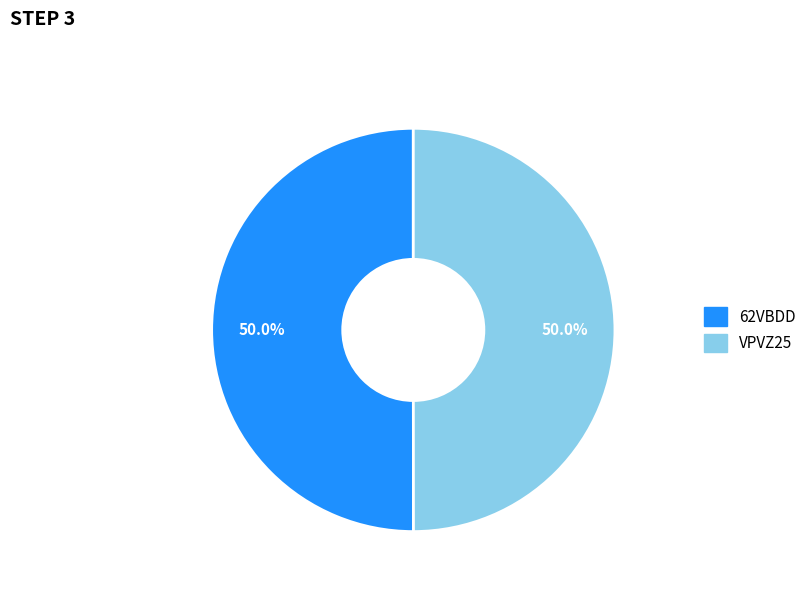

What percentage is the 62VBDD slice, to the nearest percent?

50%